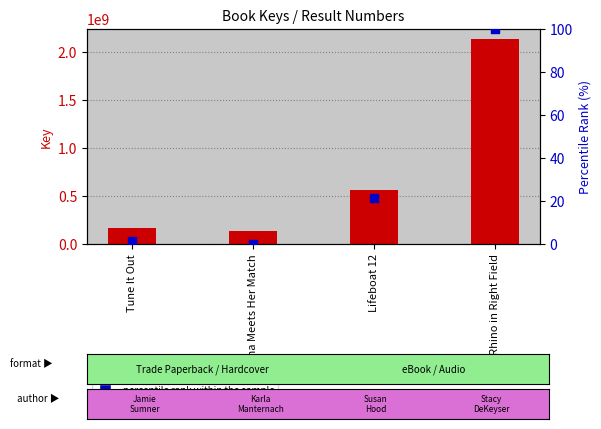

Which series has the largest total across all categories?

Key value